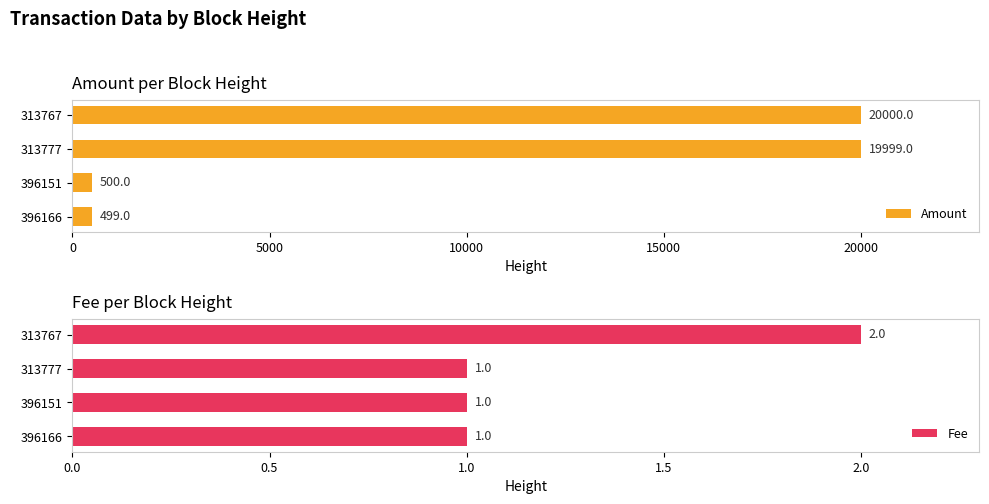

True or false: Fee has a value of 2 at 313767.

True